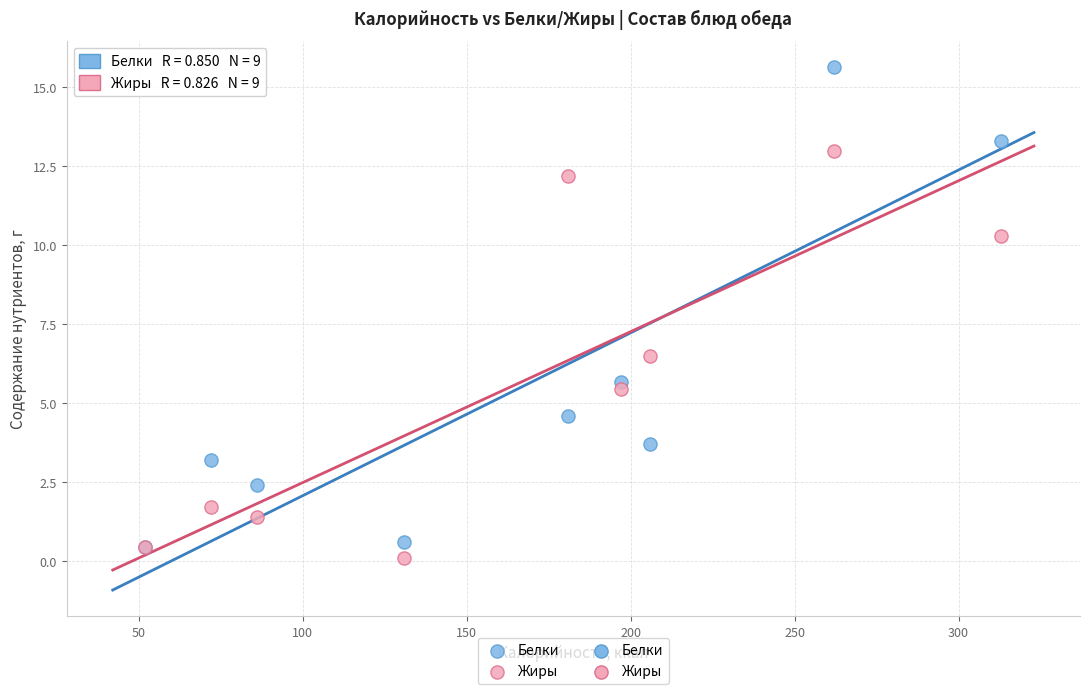

Across all series, what Y value is closest to 7?

6.5